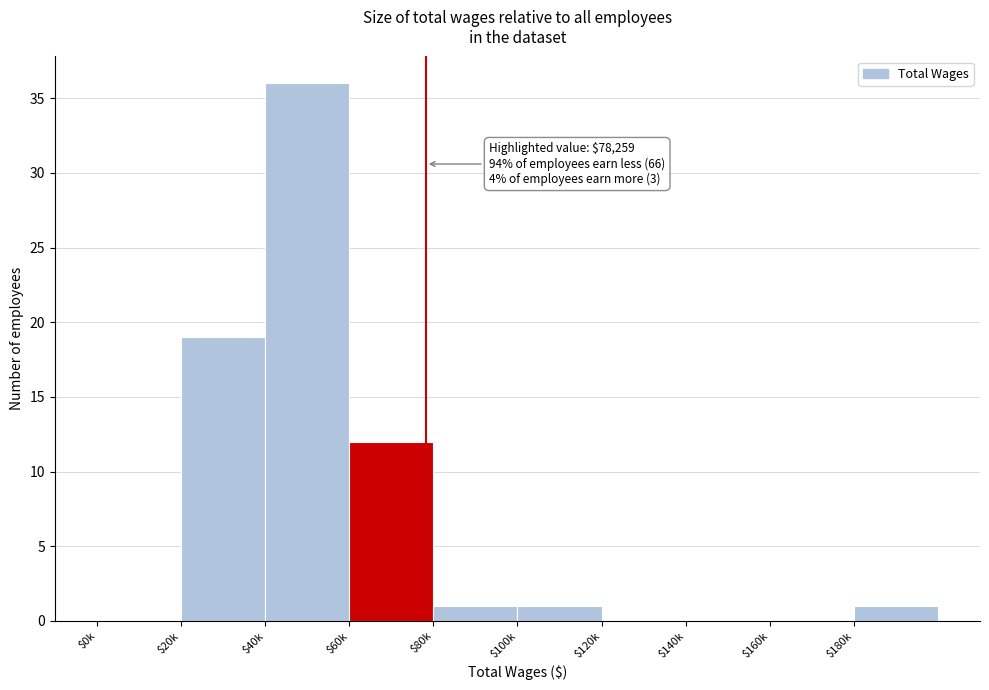

True or false: the data shows 0 at $0k.

True